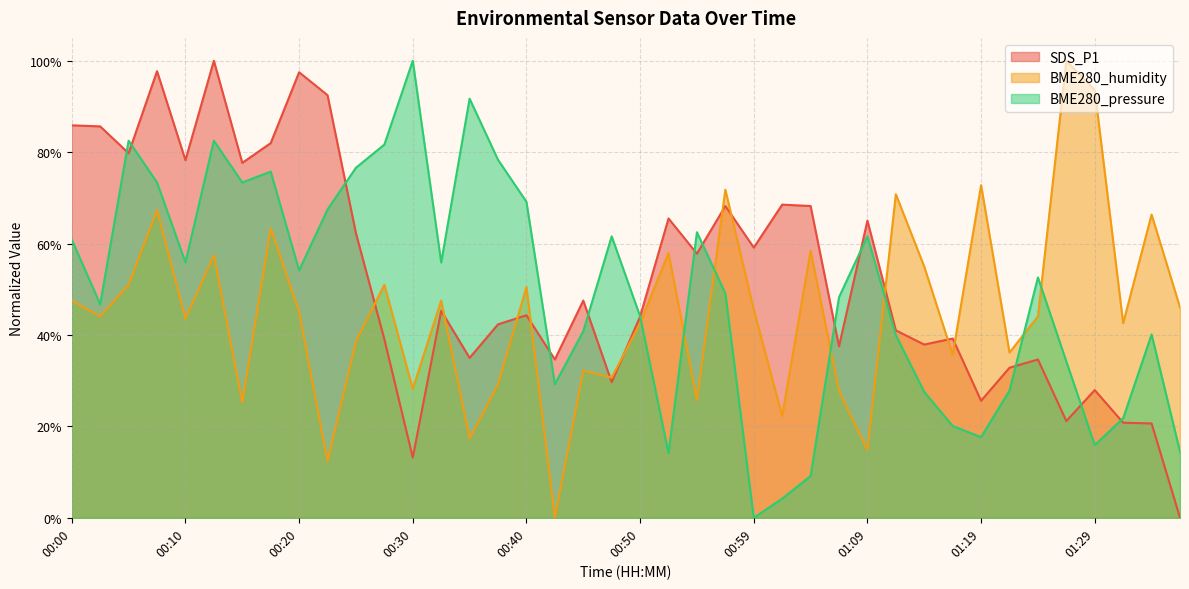

Reading left to right, transcribe all the data shown in this chart.

SDS_P1: 0.9	0.9	0.8	1.0	0.8	1.0	0.8	0.8	1.0	0.9	0.6	0.4	0.1	0.5	0.3	0.4	0.4	0.3	0.5	0.3	0.4	0.7	0.6	0.7	0.6	0.7	0.7	0.4	0.7	0.4	0.4	0.4	0.3	0.3	0.3	0.2	0.3	0.2	0.2	0.0
BME280_humidity: 0.5	0.4	0.5	0.7	0.4	0.6	0.3	0.6	0.5	0.1	0.4	0.5	0.3	0.5	0.2	0.3	0.5	0.0	0.3	0.3	0.4	0.6	0.3	0.7	0.5	0.2	0.6	0.3	0.1	0.7	0.5	0.4	0.7	0.4	0.4	1.0	0.9	0.4	0.7	0.5
BME280_pressure: 0.6	0.5	0.8	0.7	0.6	0.8	0.7	0.8	0.5	0.7	0.8	0.8	1.0	0.6	0.9	0.8	0.7	0.3	0.4	0.6	0.4	0.1	0.6	0.5	0.0	0.0	0.1	0.5	0.6	0.4	0.3	0.2	0.2	0.3	0.5	0.3	0.2	0.2	0.4	0.1